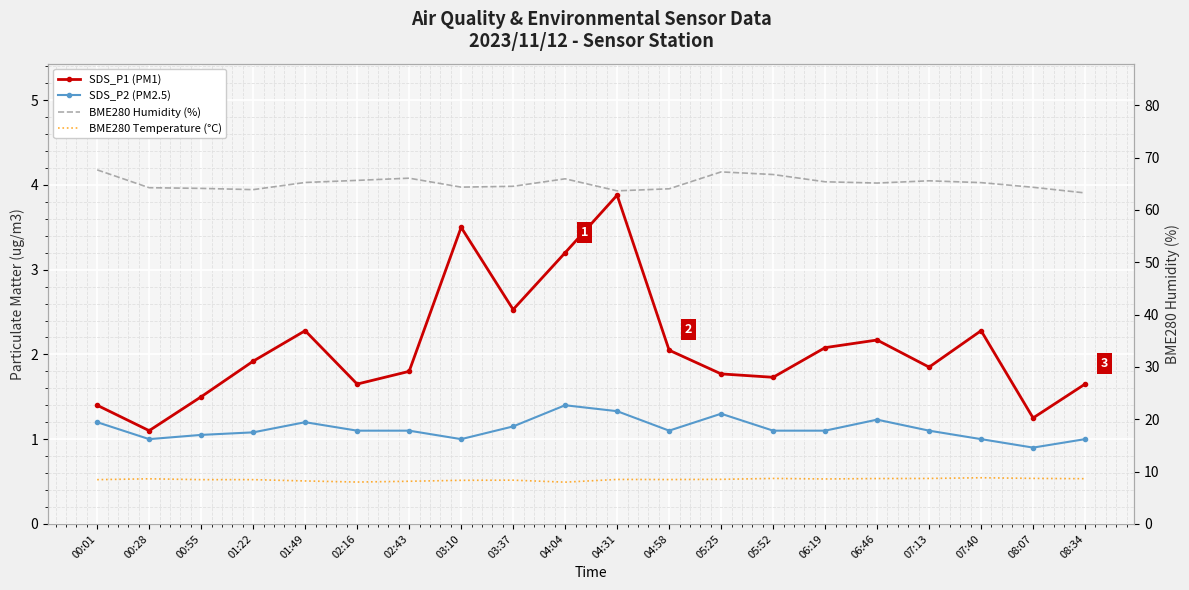

True or false: SDS_P1 (PM1) and BME280 Humidity (%) cross at least once.

False